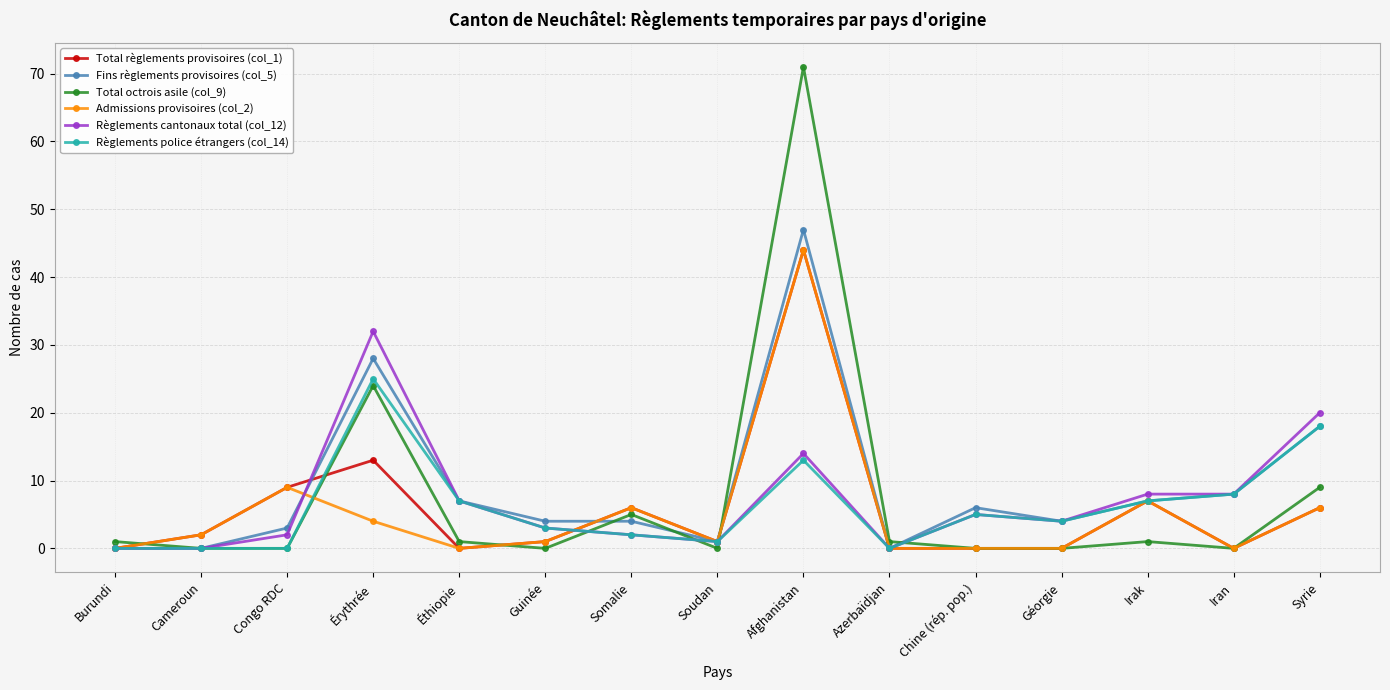

What are all the series names shown in the legend?

Total règlements provisoires (col_1), Fins règlements provisoires (col_5), Total octrois asile (col_9), Admissions provisoires (col_2), Règlements cantonaux total (col_12), Règlements police étrangers (col_14)